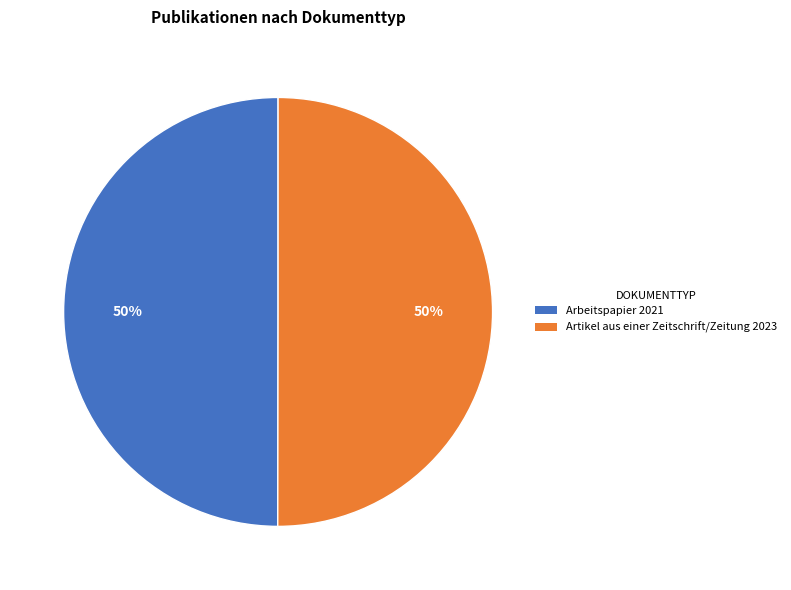

Is it true that Arbeitspapier is 50% of the pie?

True